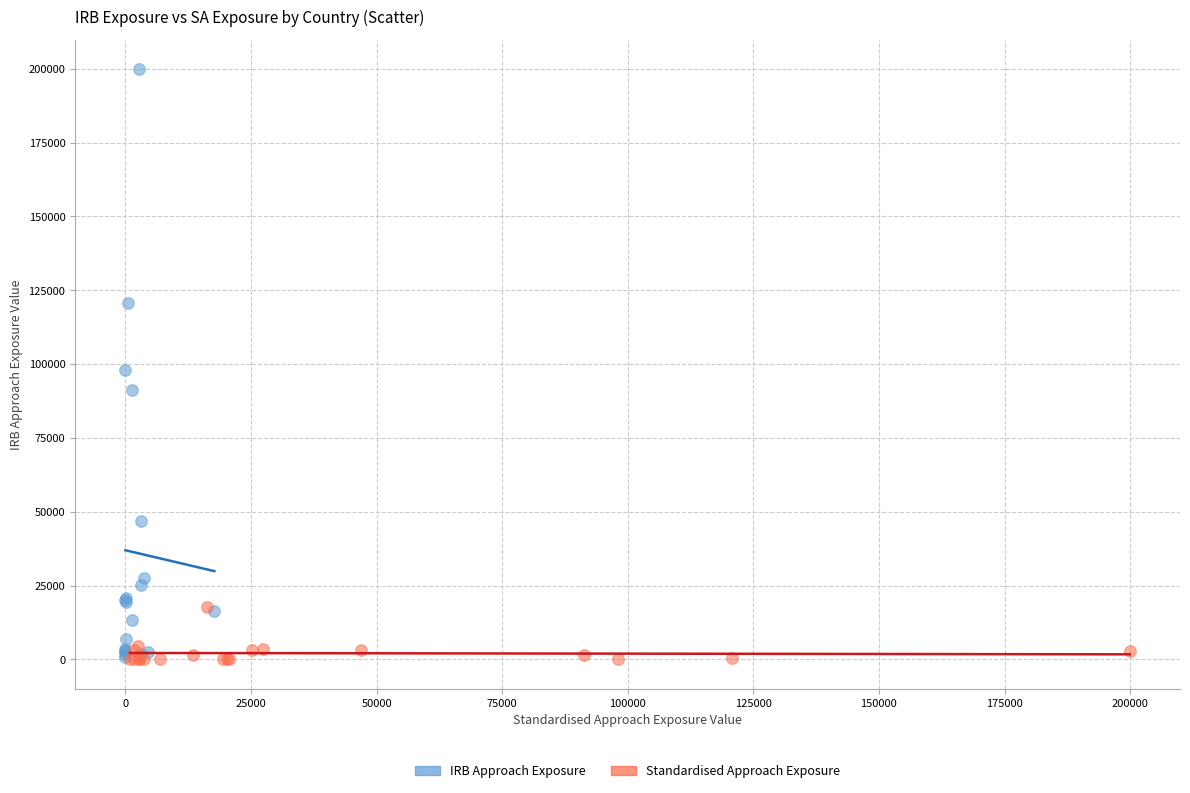

Which series has the widest spread of Y values?

IRB Approach Exposure